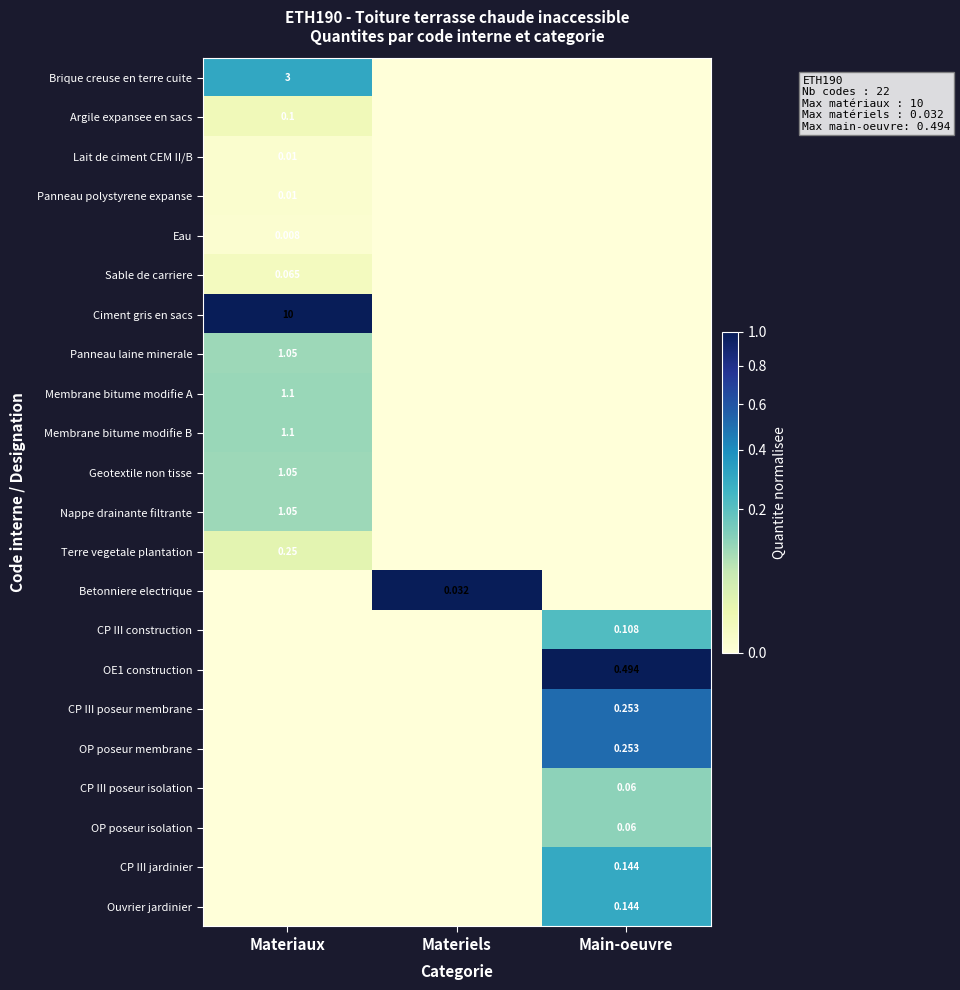

At how many categories does at least one series exceed 0?

3